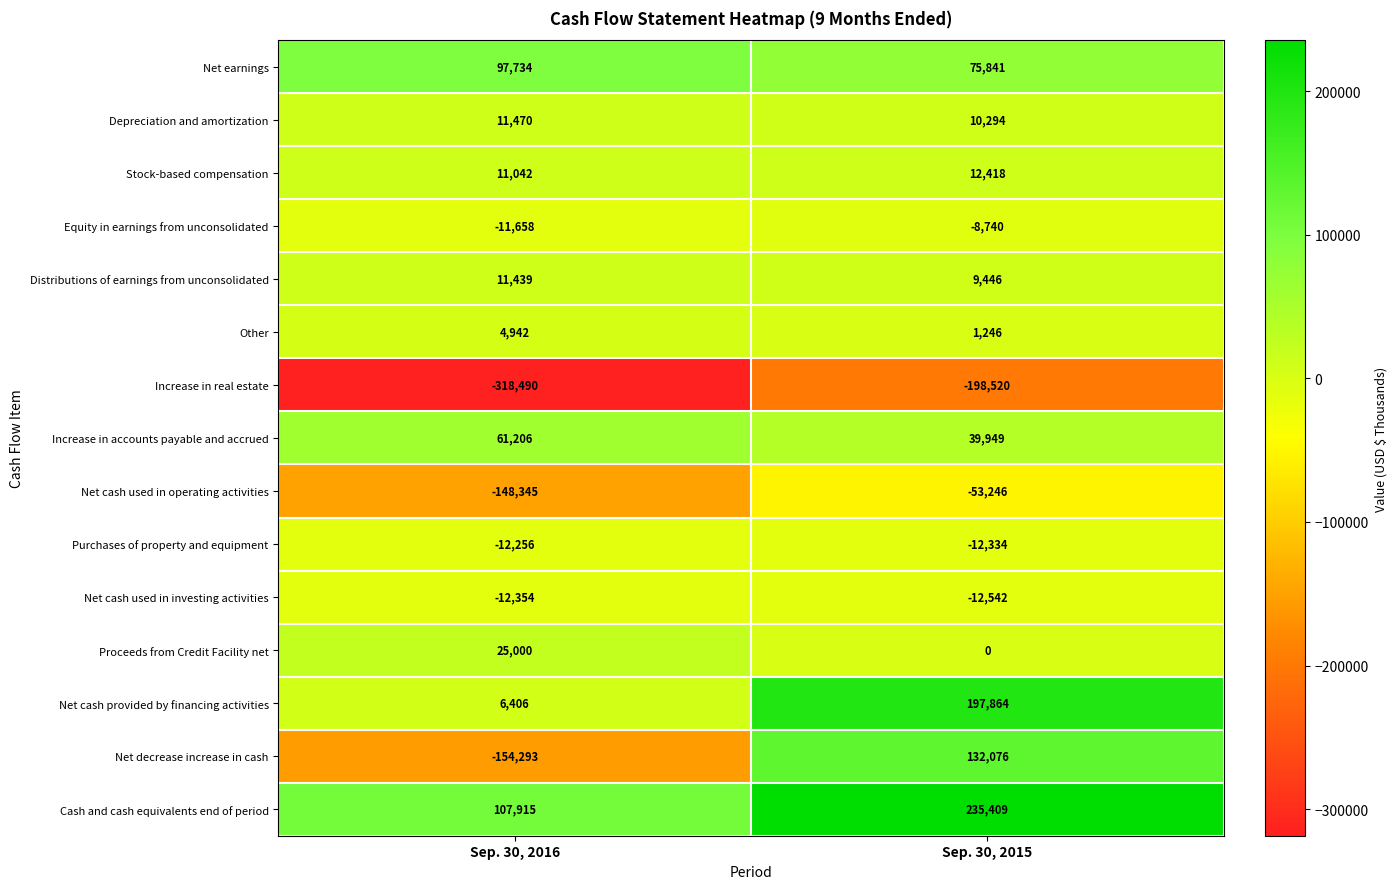

What is the spread (max minus min) of values at Sep. 30, 2015?

433929